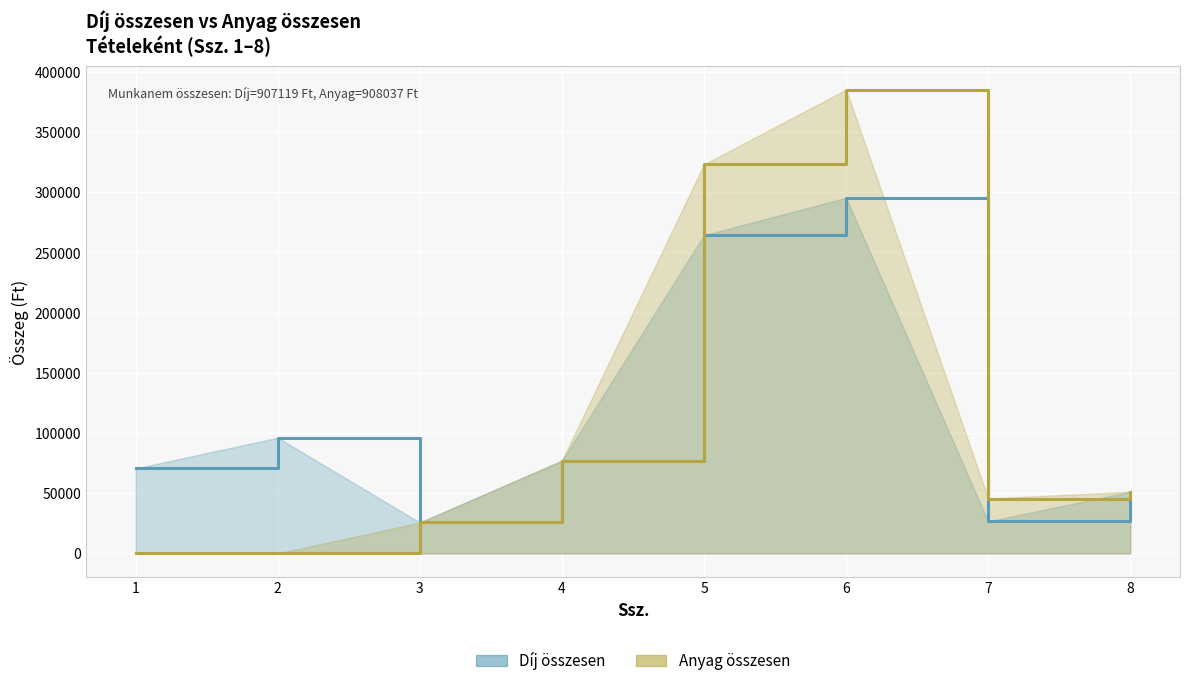

True or false: Anyag összesen and Díj összesen intersect in this chart.

False